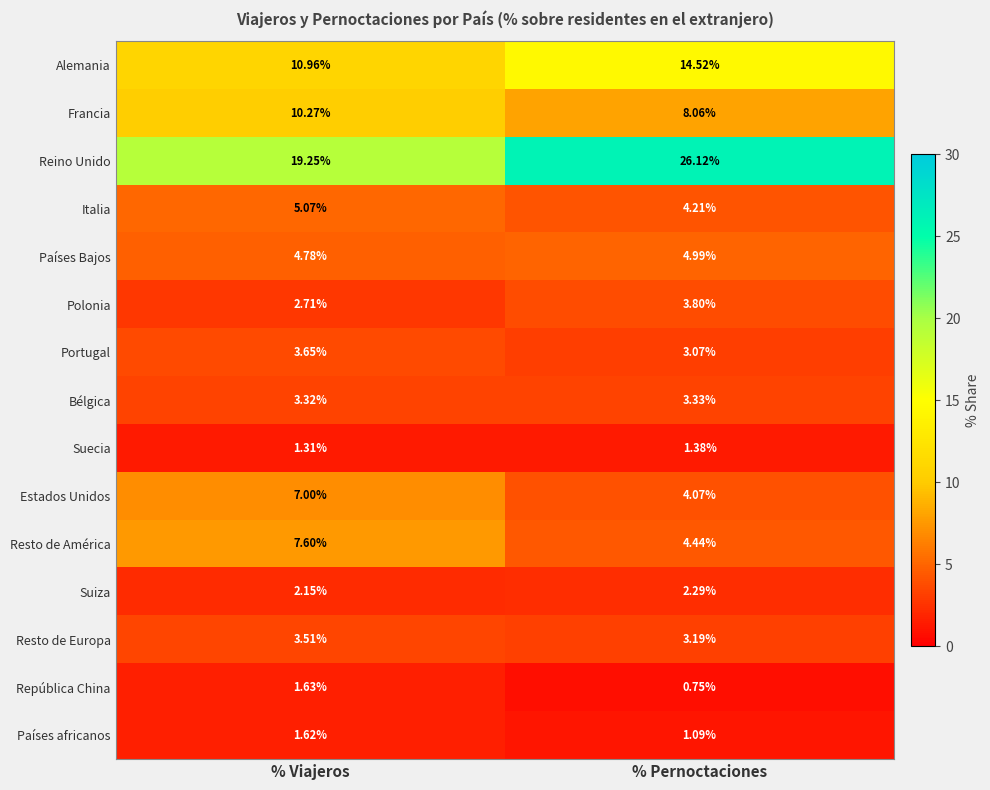

What is the spread (max minus min) of values at % Viajeros?

17.9